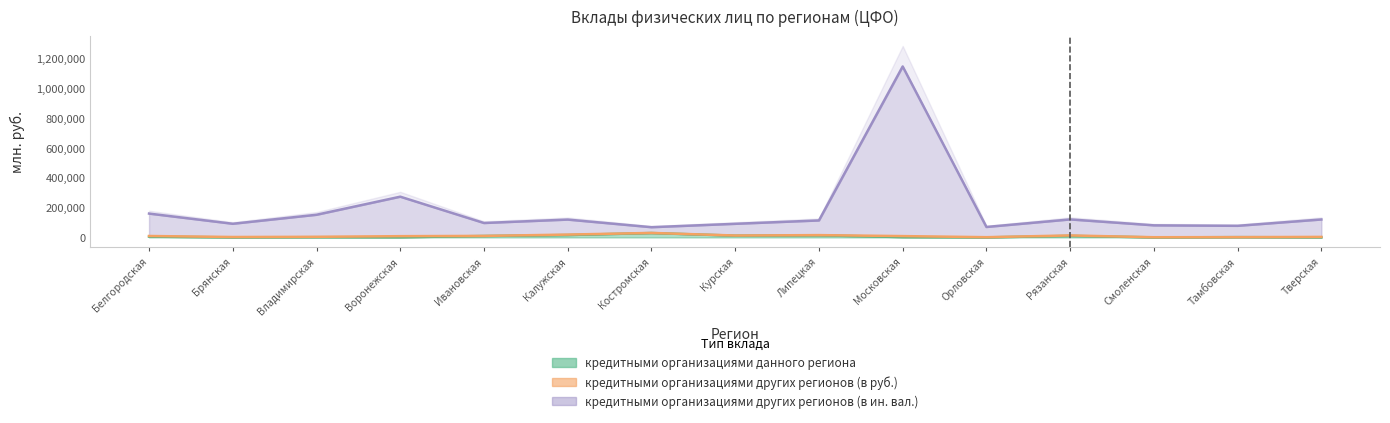

True or false: кредитными организациями данного региона and кредитными организациями других регионов (в ин. вал.) intersect in this chart.

False